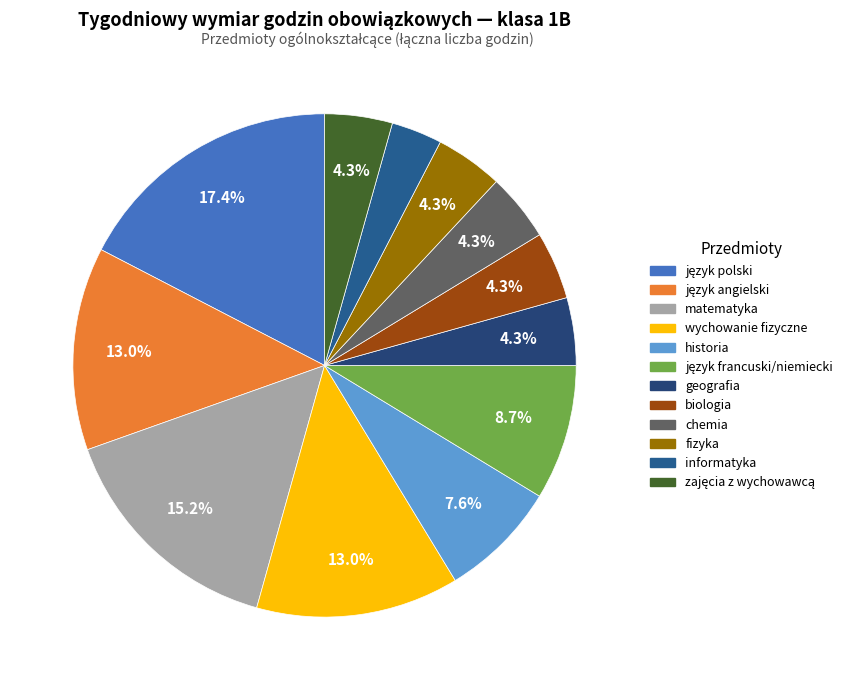

Combined, what portion of the pie is wychowanie fizyczne and historia?

20.7%